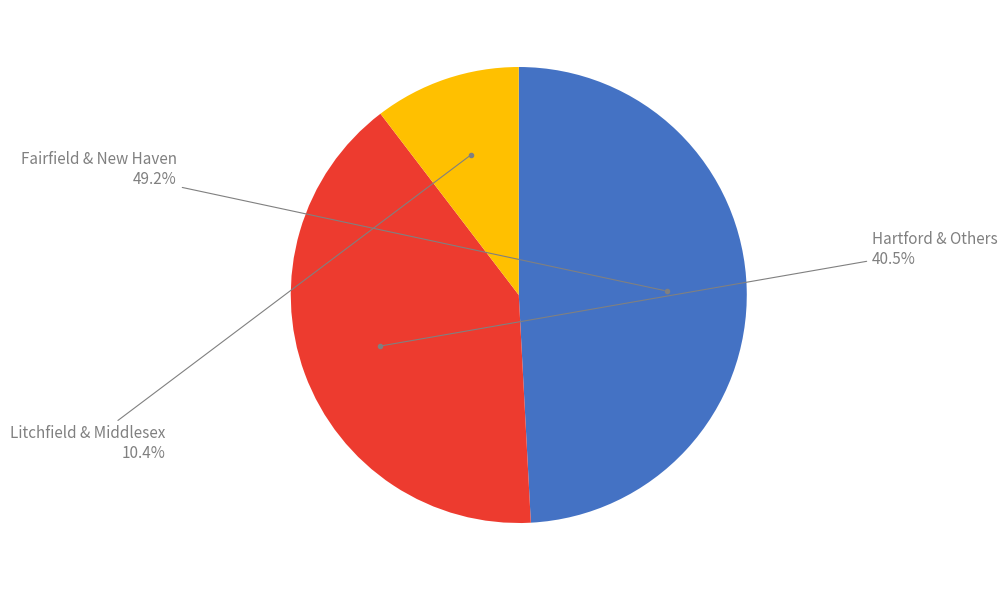

Does any single category account for the majority?

No